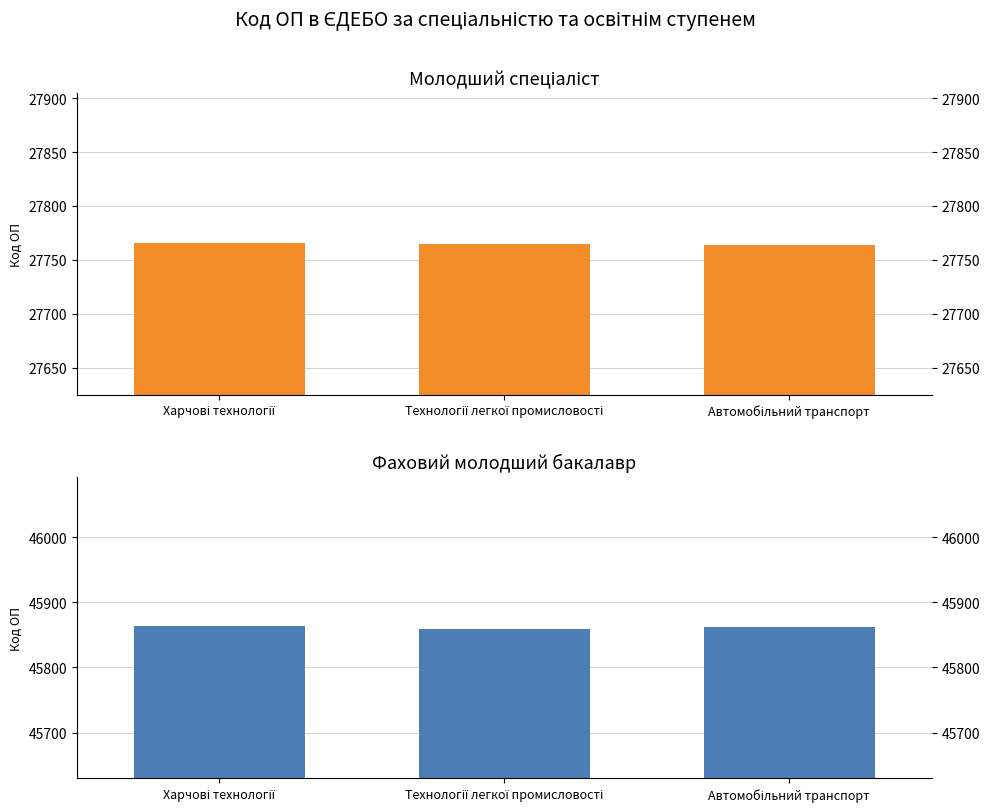

List the labels in order of Молодший спеціаліст value, smallest first.

Автомобільний транспорт, Технології легкої промисловості, Харчові технології